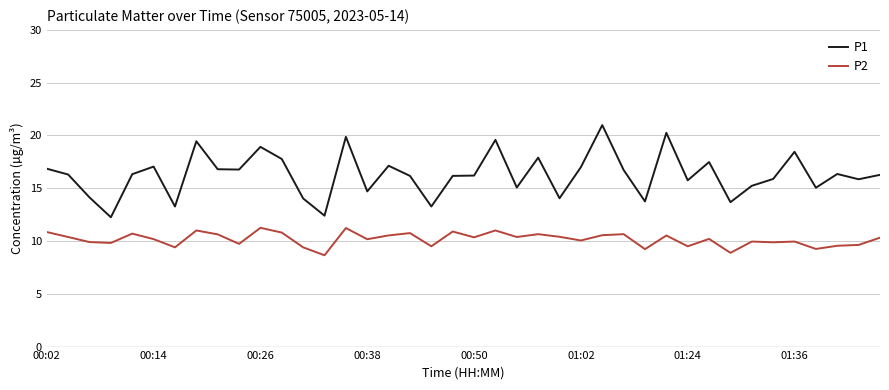

What is the minimum value shown in the chart?

8.7